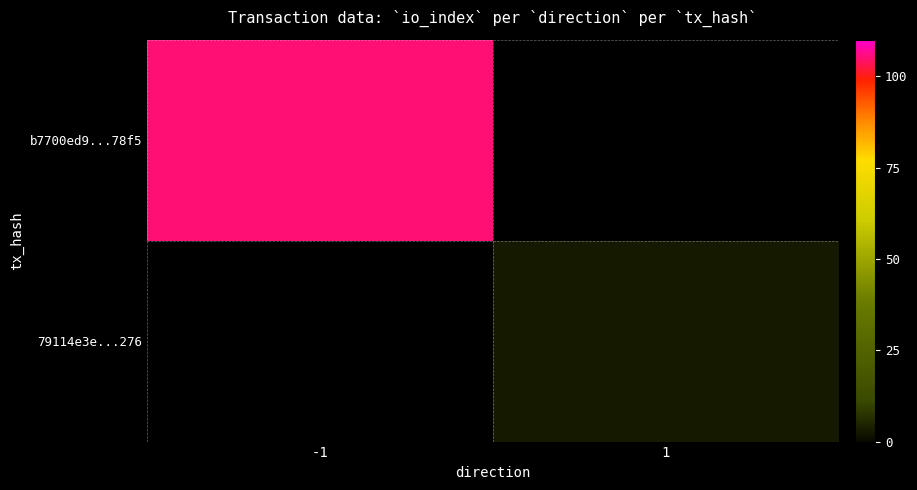

The 79114e3e...276 series shows 4.3 at 1. True or false?

False